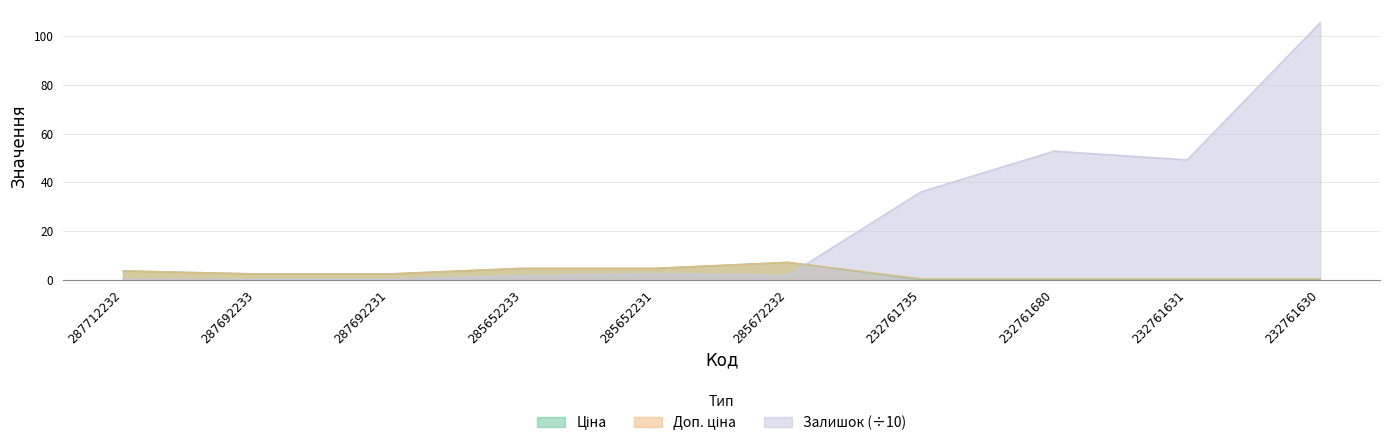

Reading left to right, list all the values displayed in this chart.

Ціна: 3.6	2.3	2.3	4.6	4.6	7.1	0.0	0.0	0.0	0.0
Доп. ціна: 3.6	2.3	2.3	4.6	4.6	7.1	0.4	0.4	0.4	0.4
Залишок: 0.0	0.0	0.0	1.6	2.3	1.7	36.1	52.8	49.2	105.6